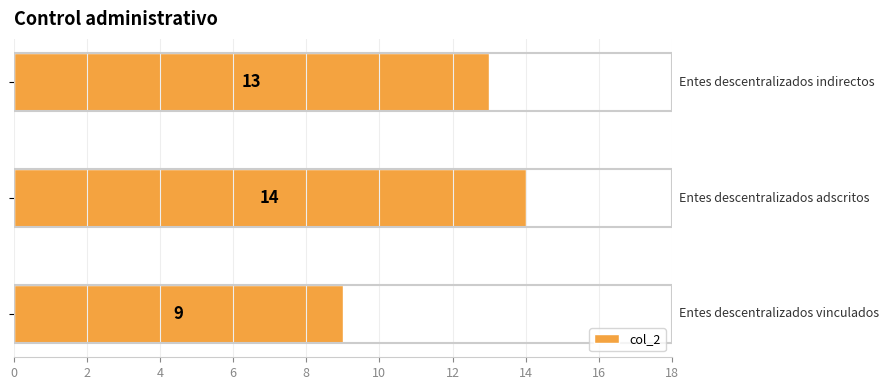

What is the average value?

12